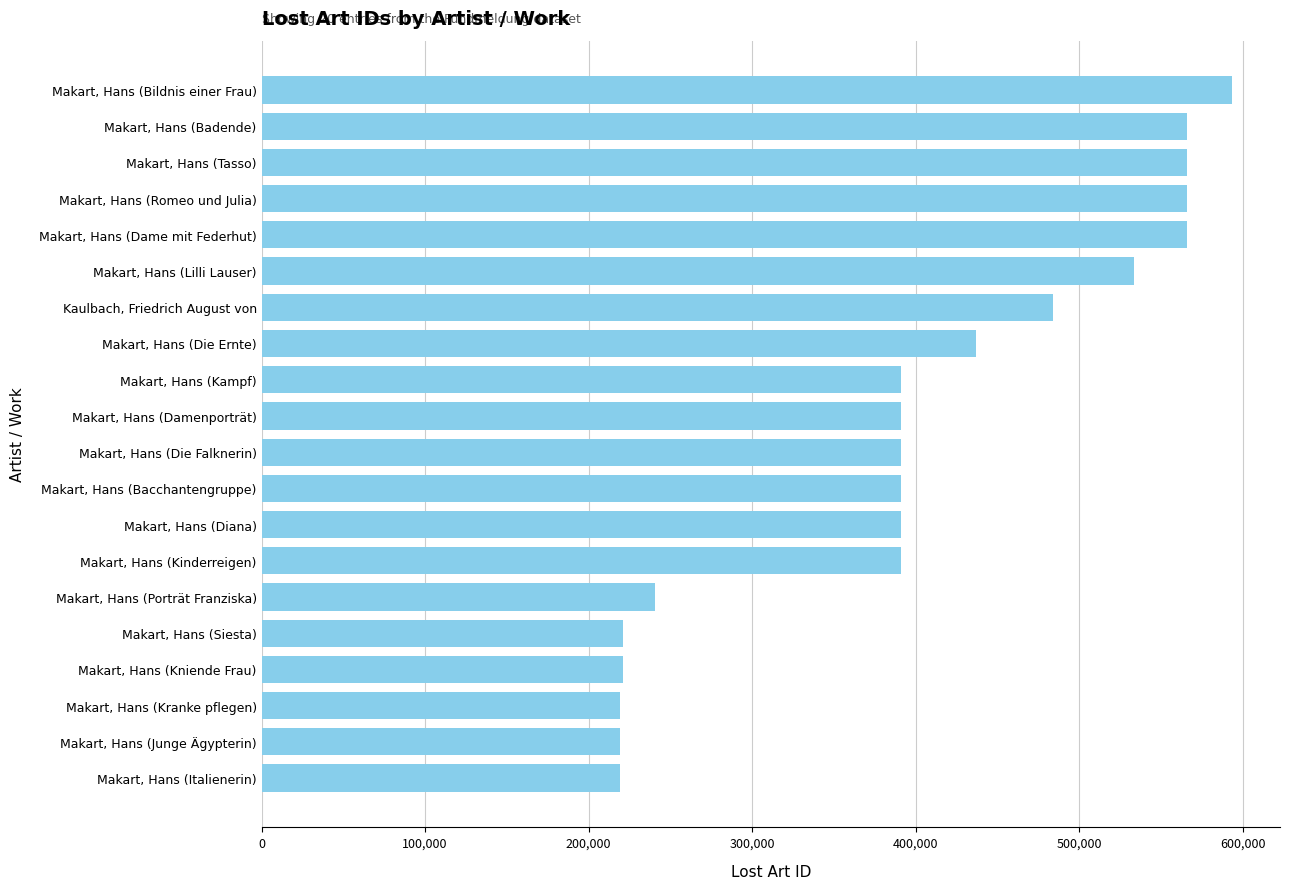

True or false: the data shows 218919 at Makart, Hans (Junge Ägypterin).

True